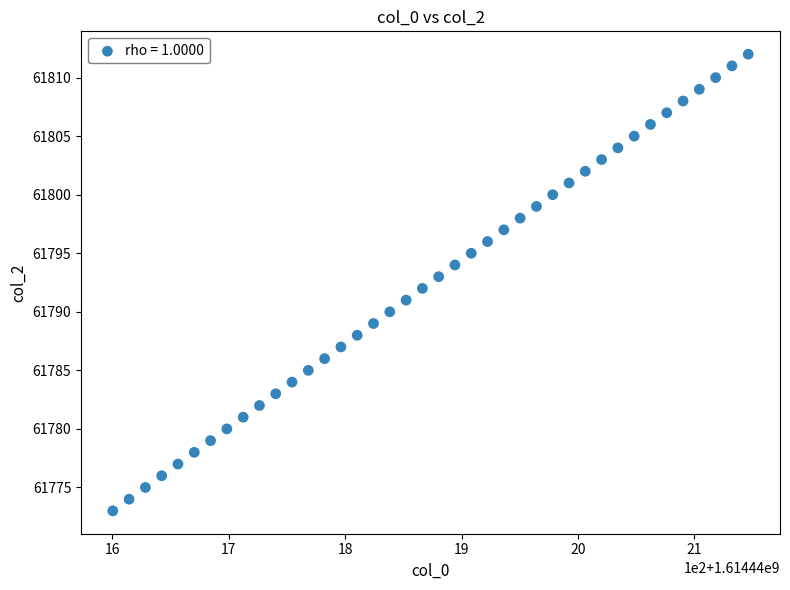

What is the range of Y values (max minus min)?

39